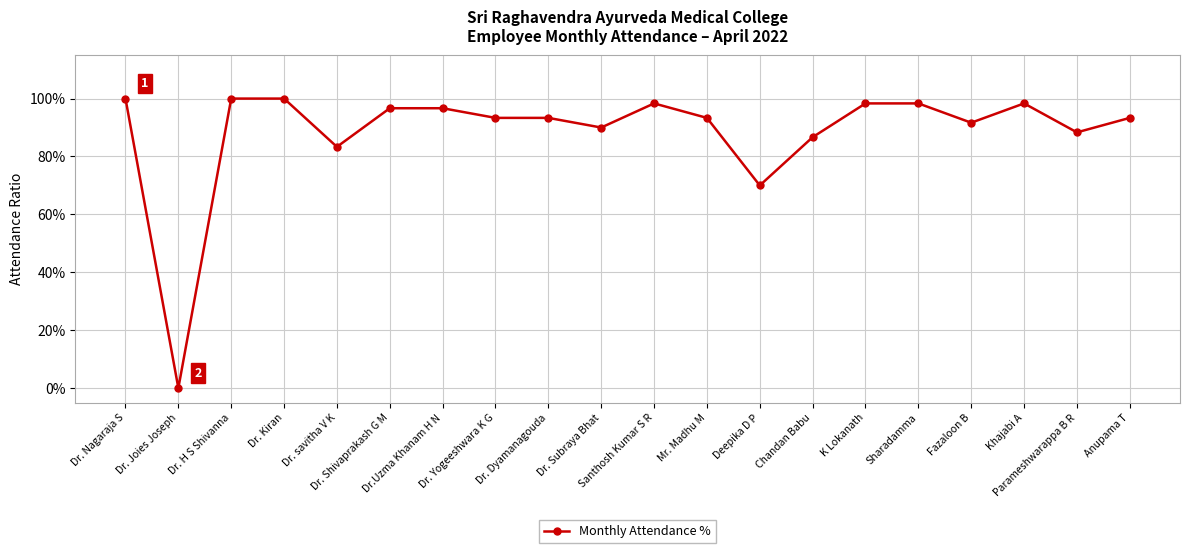

Does the chart have visible grid lines?

Yes